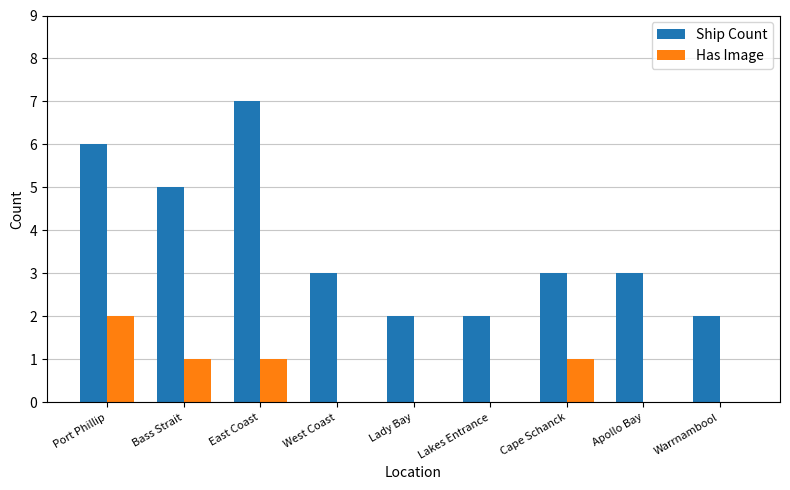

The value of Ship Count at West Coast is 3. True or false?

True